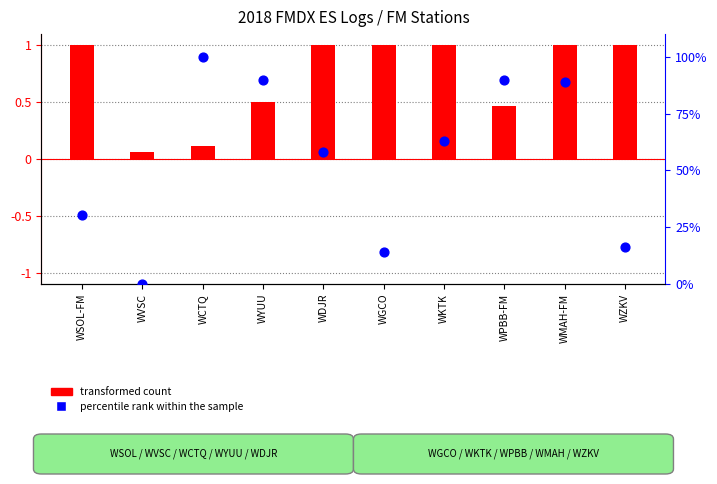

Is the value of percentile rank within the sample at WCTQ greater than the value of transformed count at WZKV?

Yes